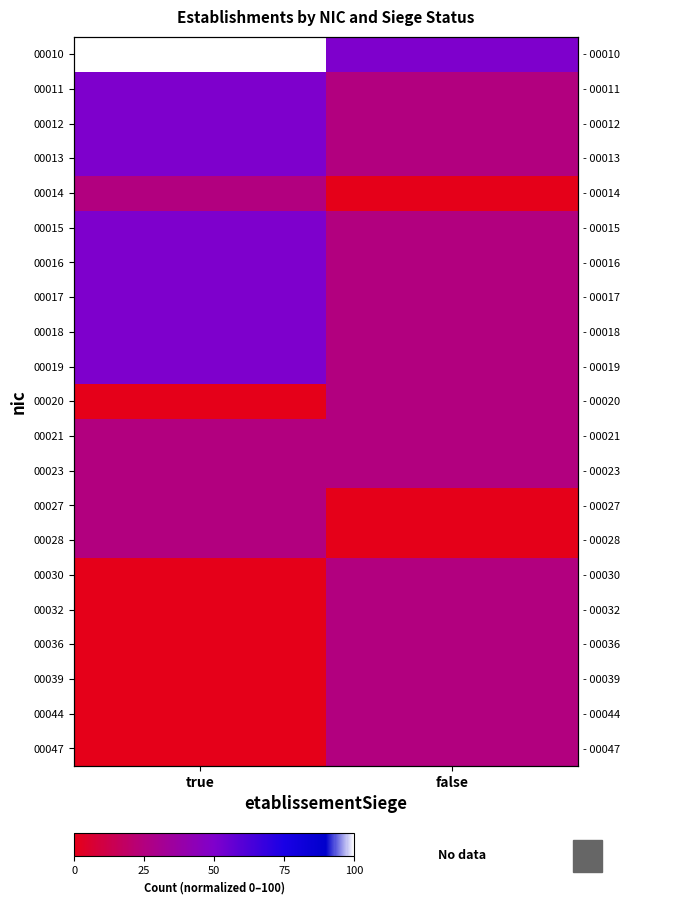

Count the 00019 values in the range 25 to 50.

2